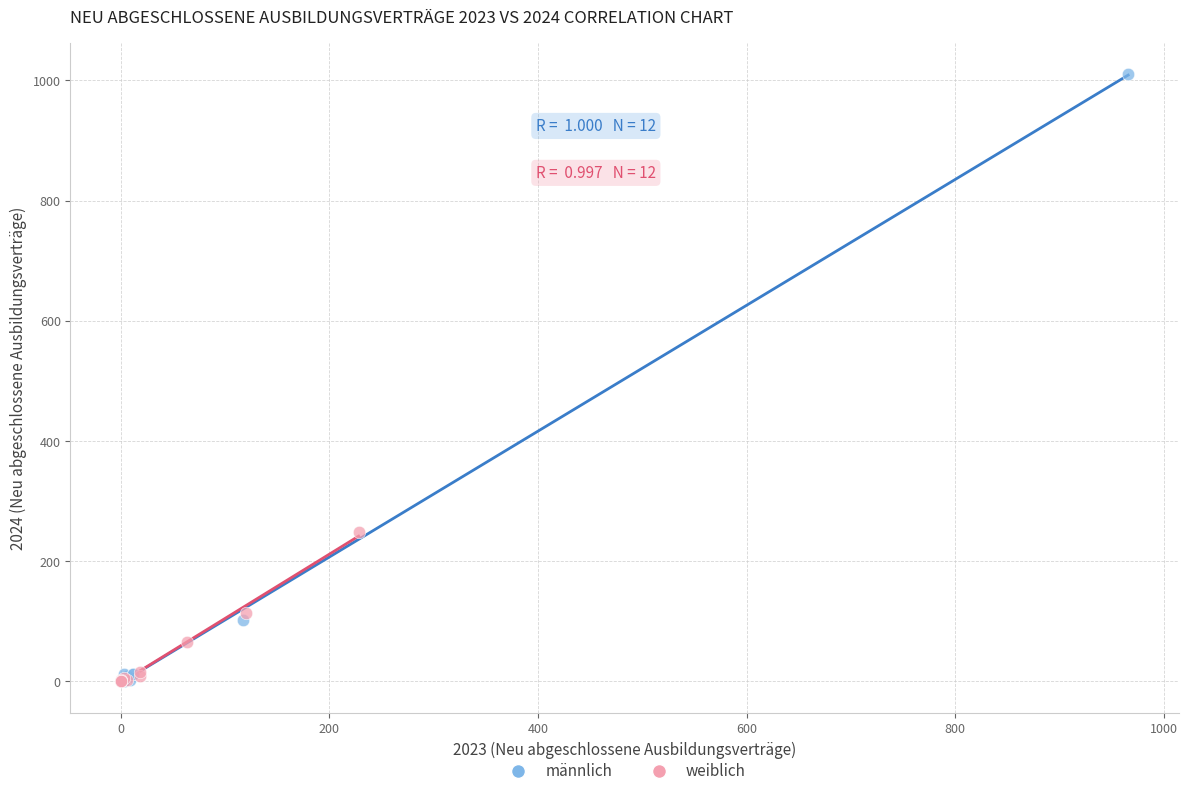

Which series has the widest spread of Y values?

männlich